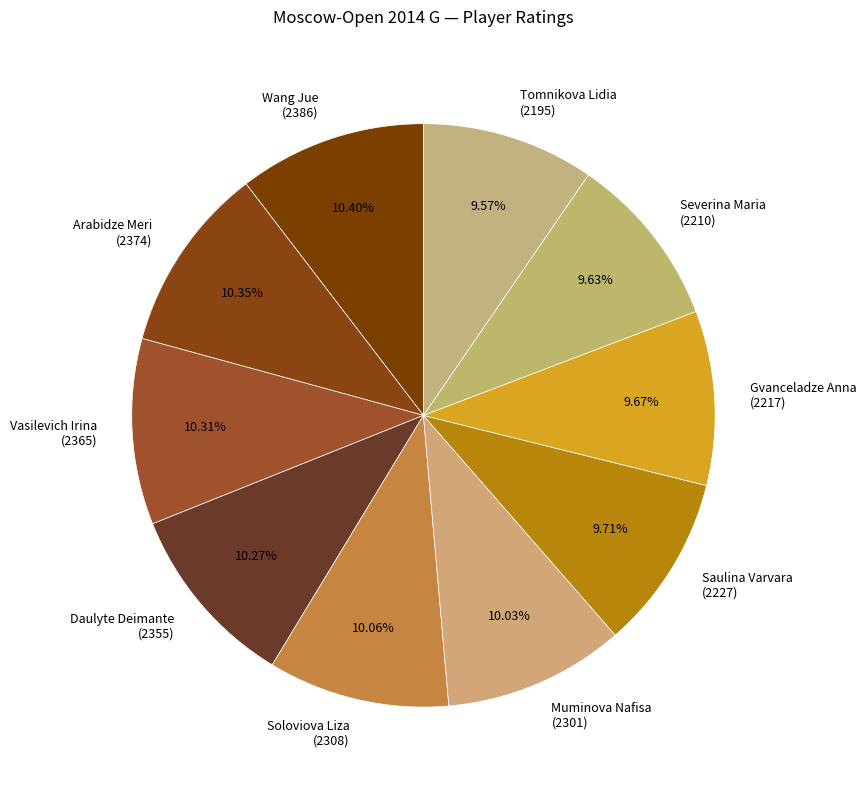

Combined, do Saulina Varvara (2227) and Wang Jue (2386) account for over 50%?

No